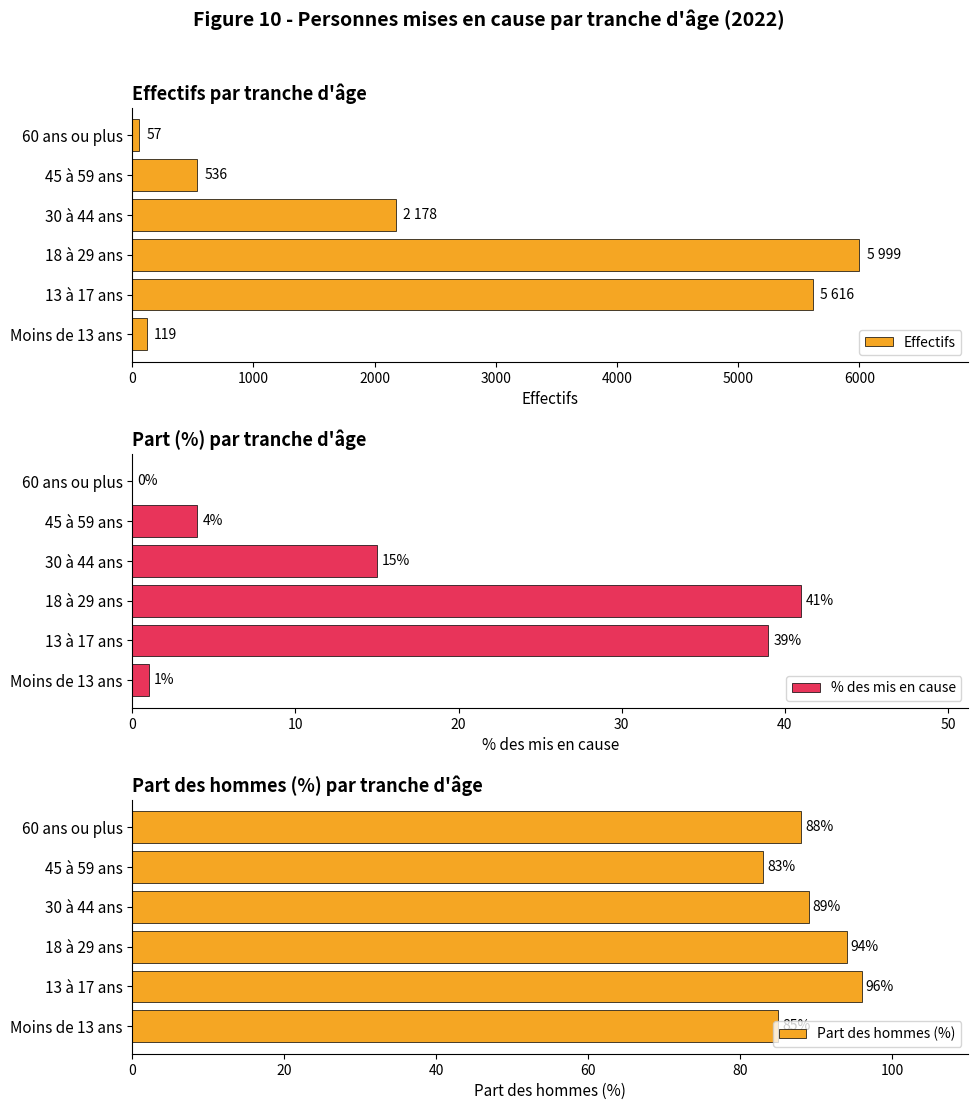

At which label is Effectifs closest to 3028?

30 à 44 ans